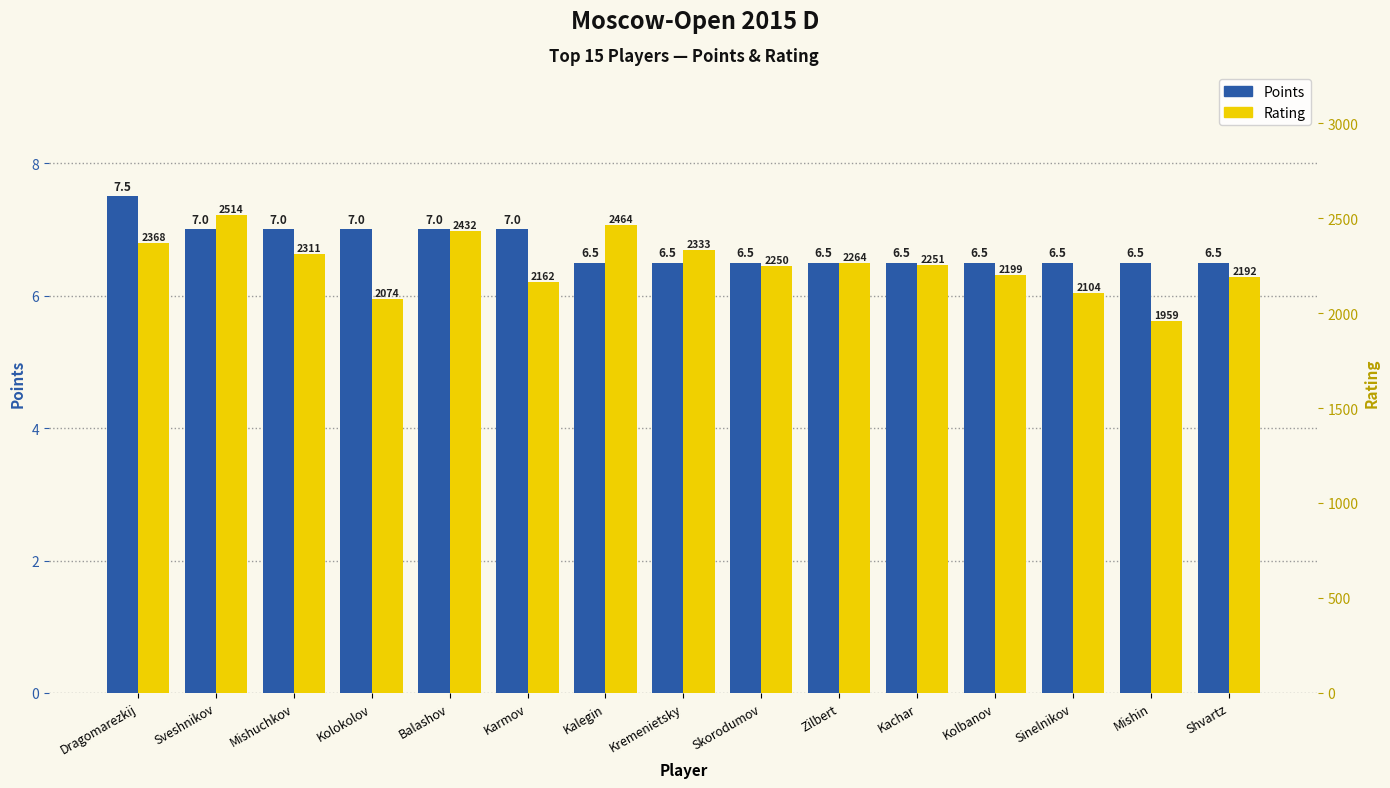

At which label does Rating first exceed 2251?

Dragomarezkij